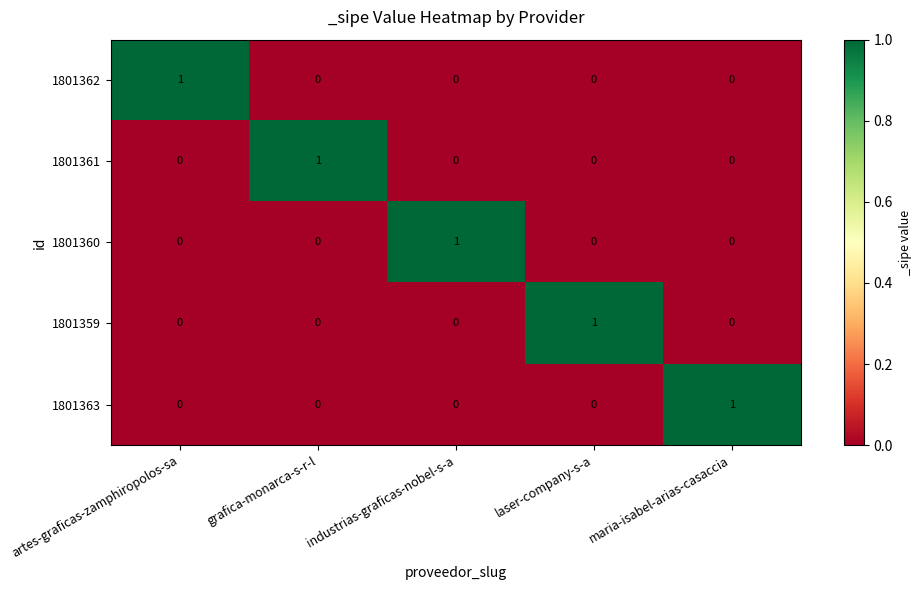

The value of 1801361 at grafica-monarca-s-r-l is 2. True or false?

False